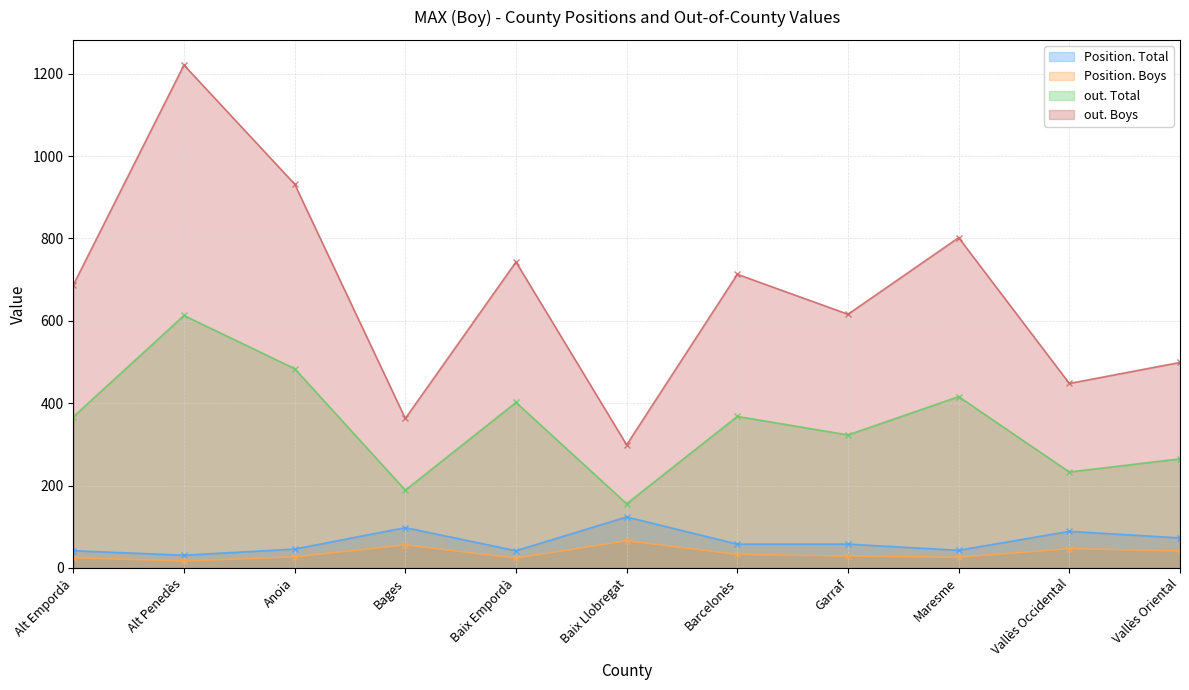

What are all the series names shown in the legend?

Position. Total, Position. Boys, out. Total, out. Boys